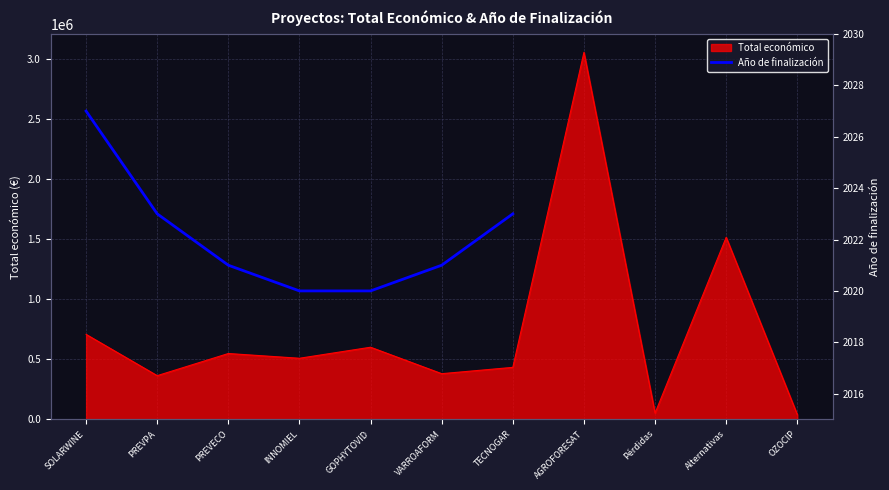

The value at PREVPA is 2023.0. True or false?

True